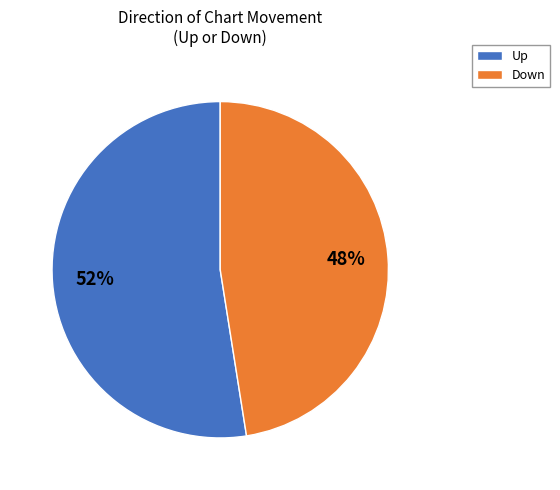

Which category accounts for the majority?

Up